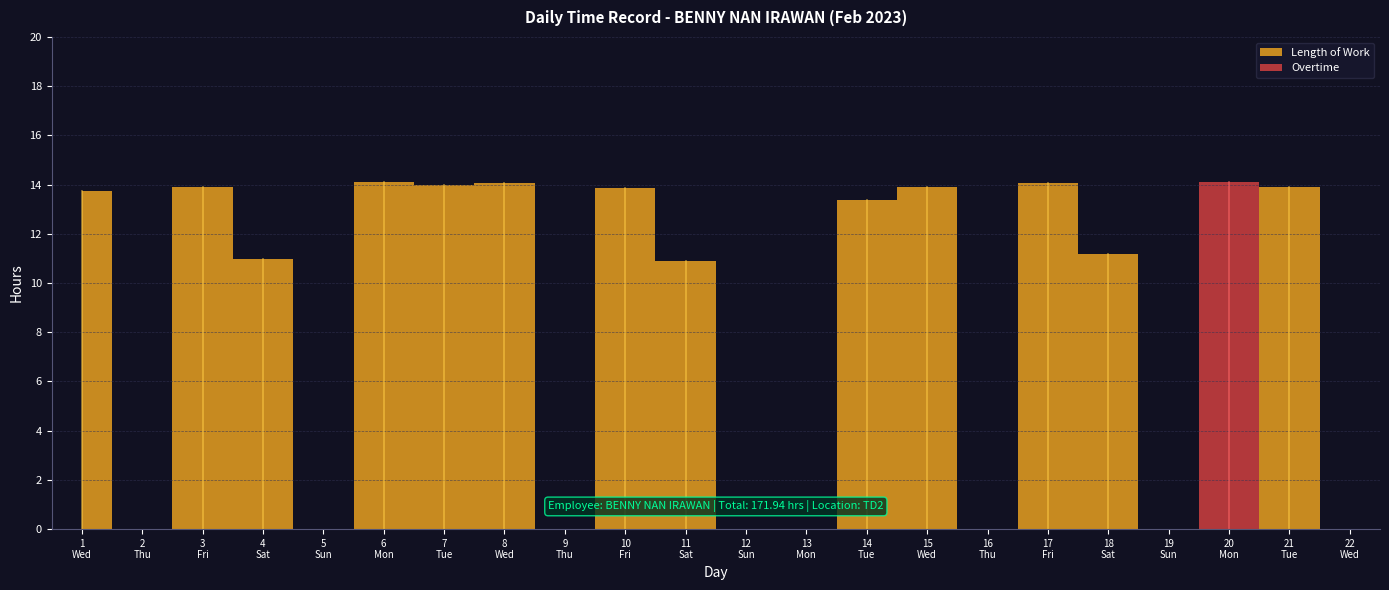

What is the highest value of the Overtime series?

14.1